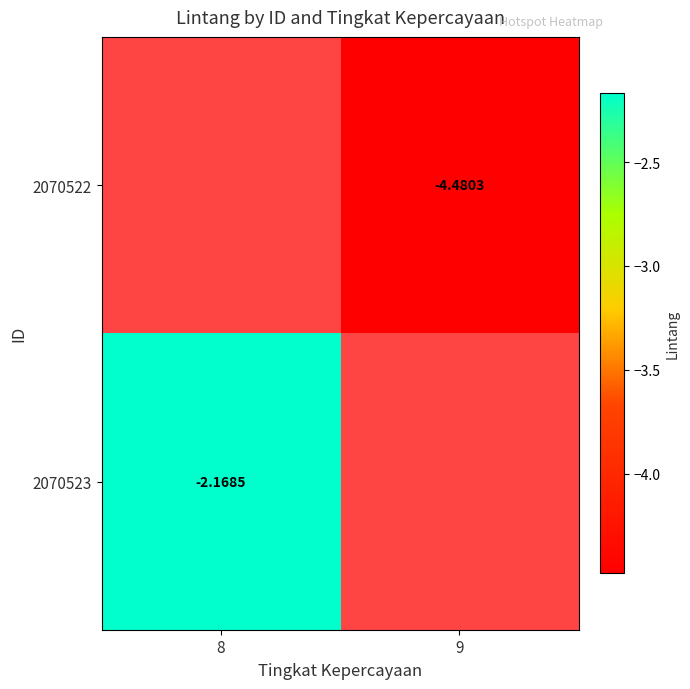

List the series in order of their overall mean, lowest first.

2070522, 2070523